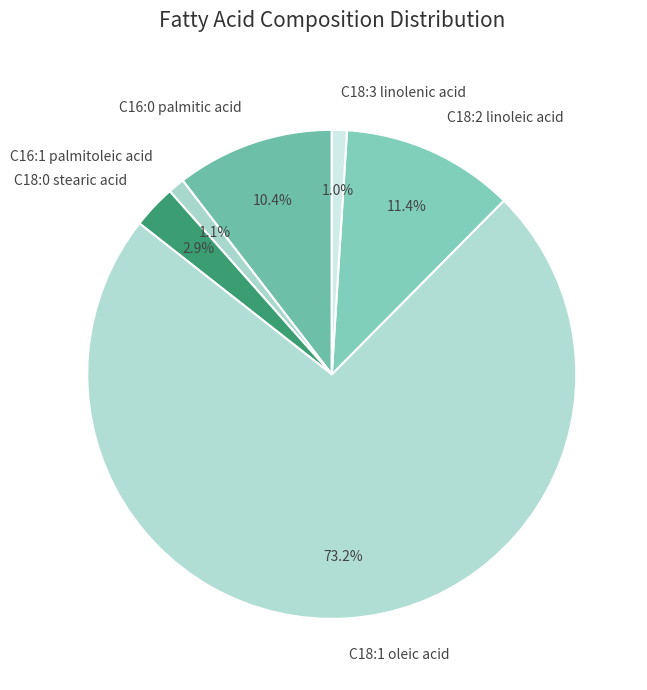

What is the ratio of the value at C18:3 linolenic acid to the value at C18:2 linoleic acid?

0.1